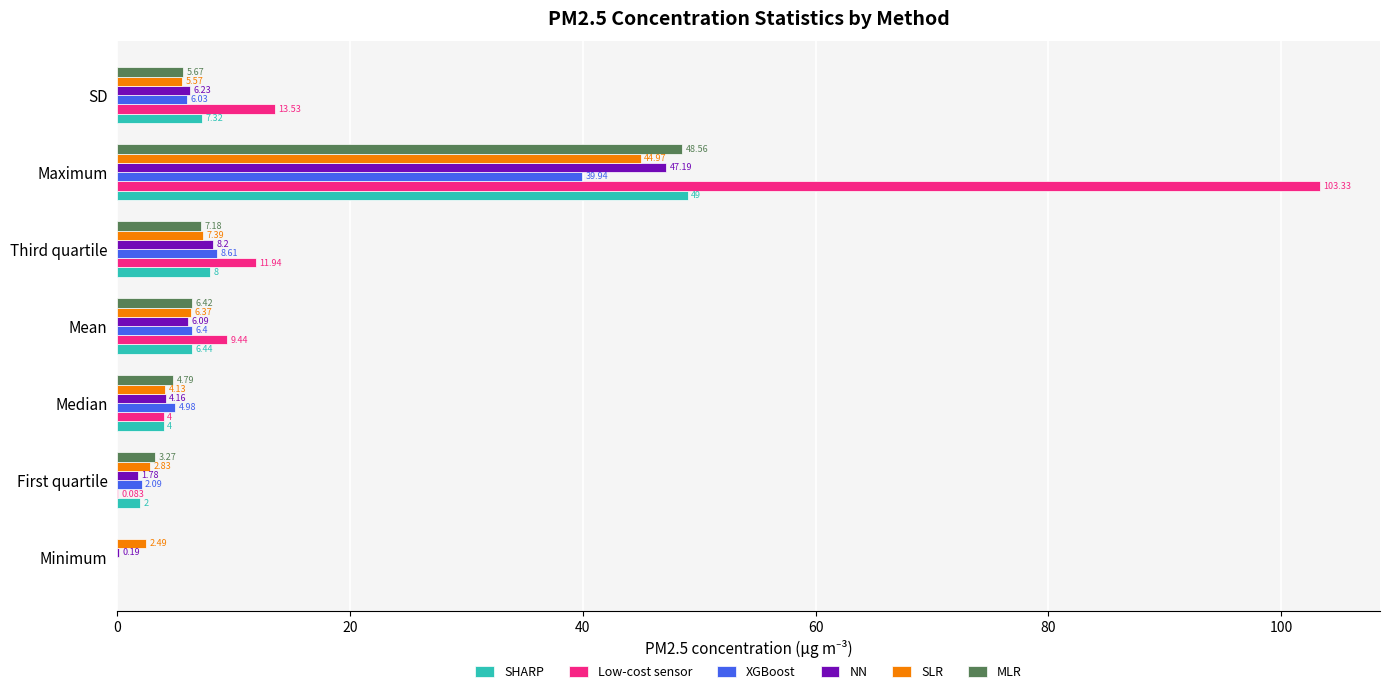

Which series has the largest total across all categories?

Low-cost sensor